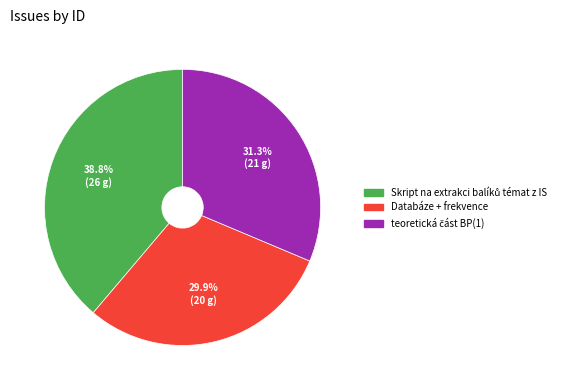

Is there a majority slice in this chart?

No